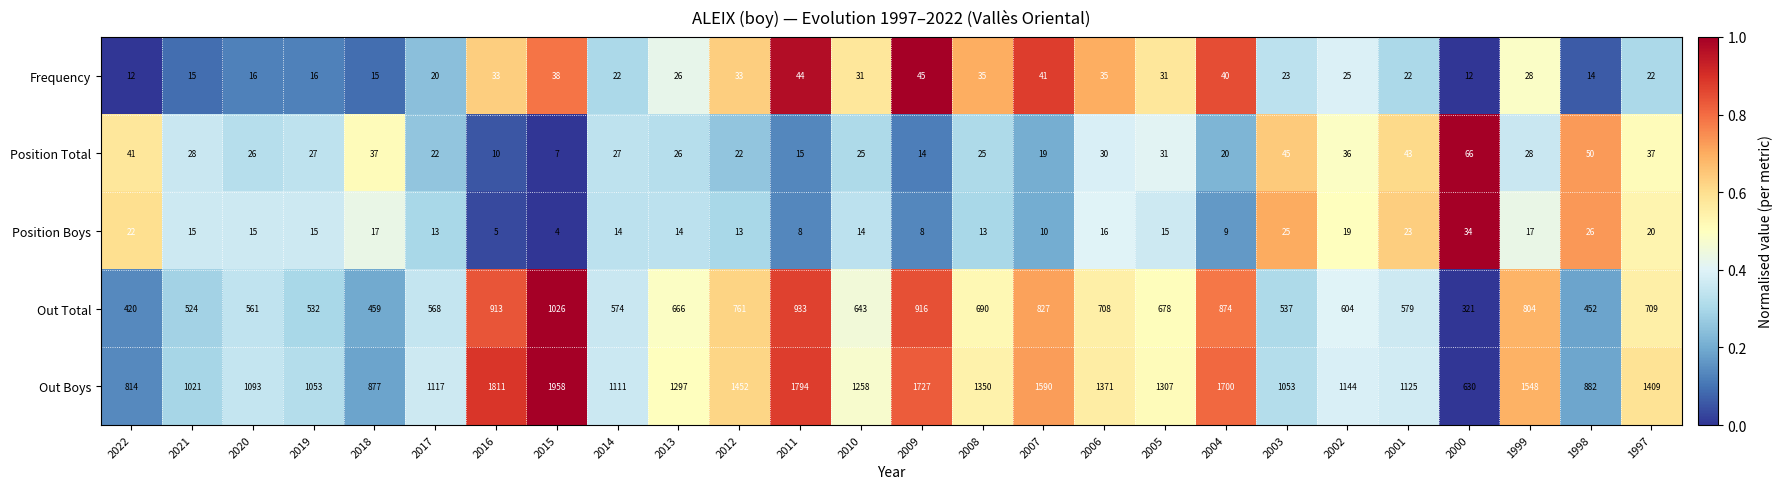

What is the spread (max minus min) of values at 1999?

1531